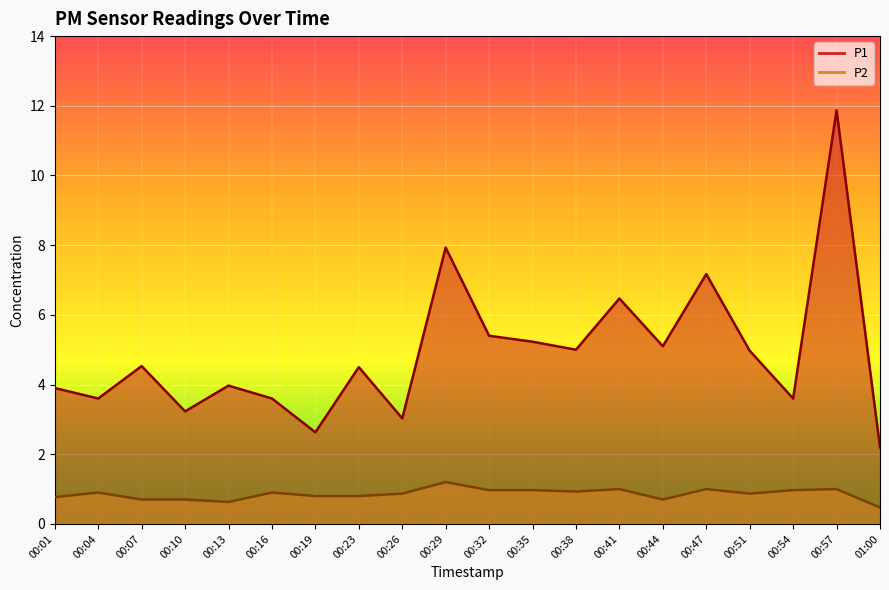

What are all the series names shown in the legend?

P1, P2